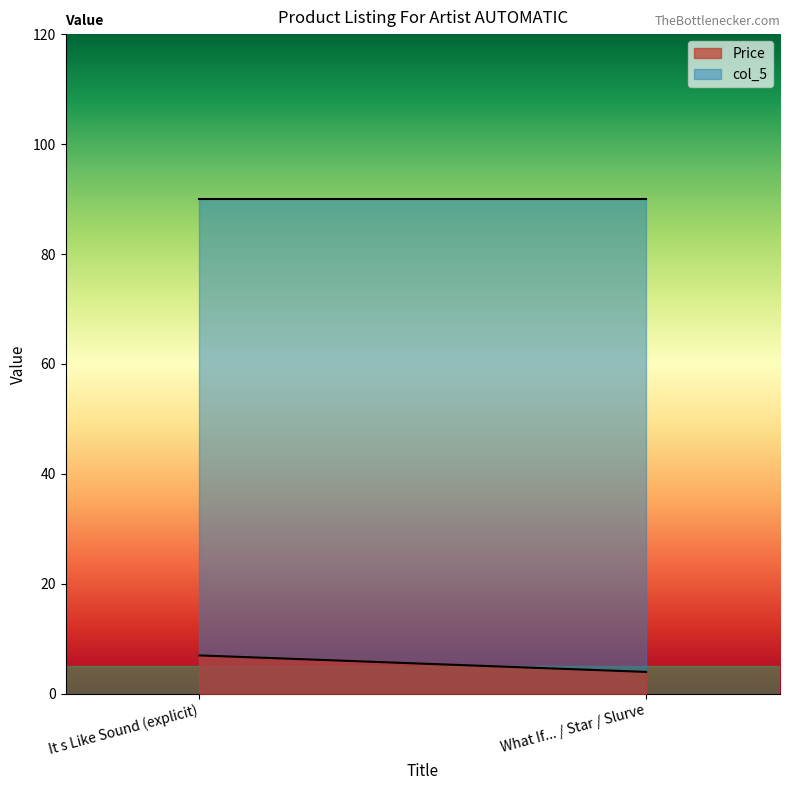

Reading left to right, list all the values displayed in this chart.

Price: It s Like Sound (explicit)=7.0	What If... / Star / Slurve=4.0
col_5: It s Like Sound (explicit)=90.0	What If... / Star / Slurve=90.0